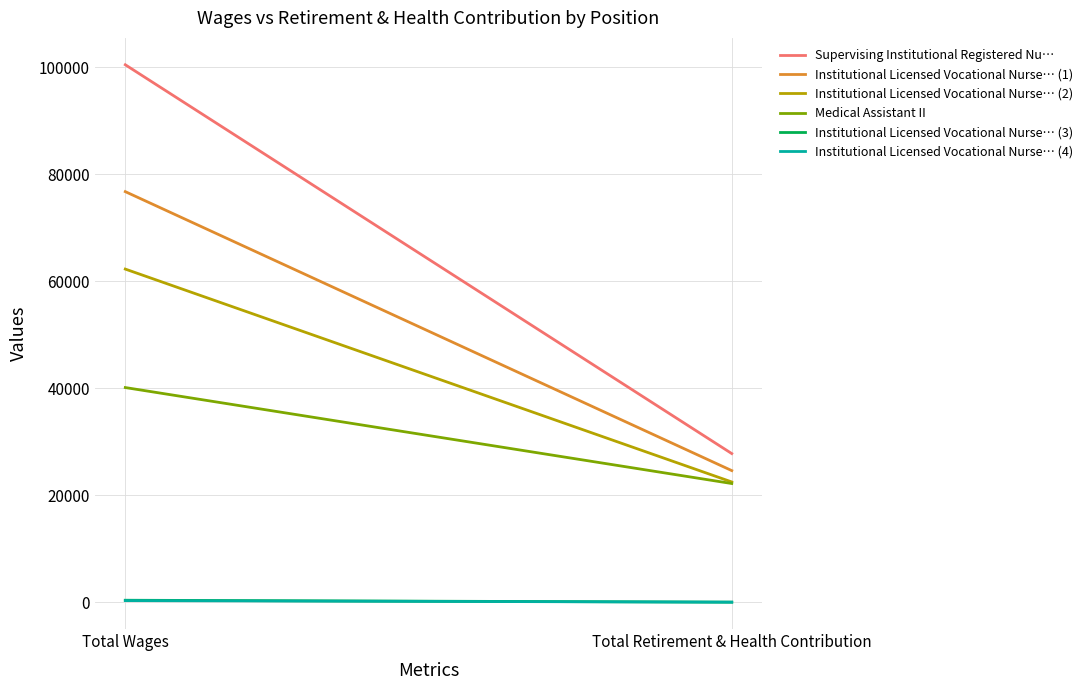

Which series changed the most between Total Wages and Total Retirement & Health Contribution?

Supervising Institutional Registered Nu…